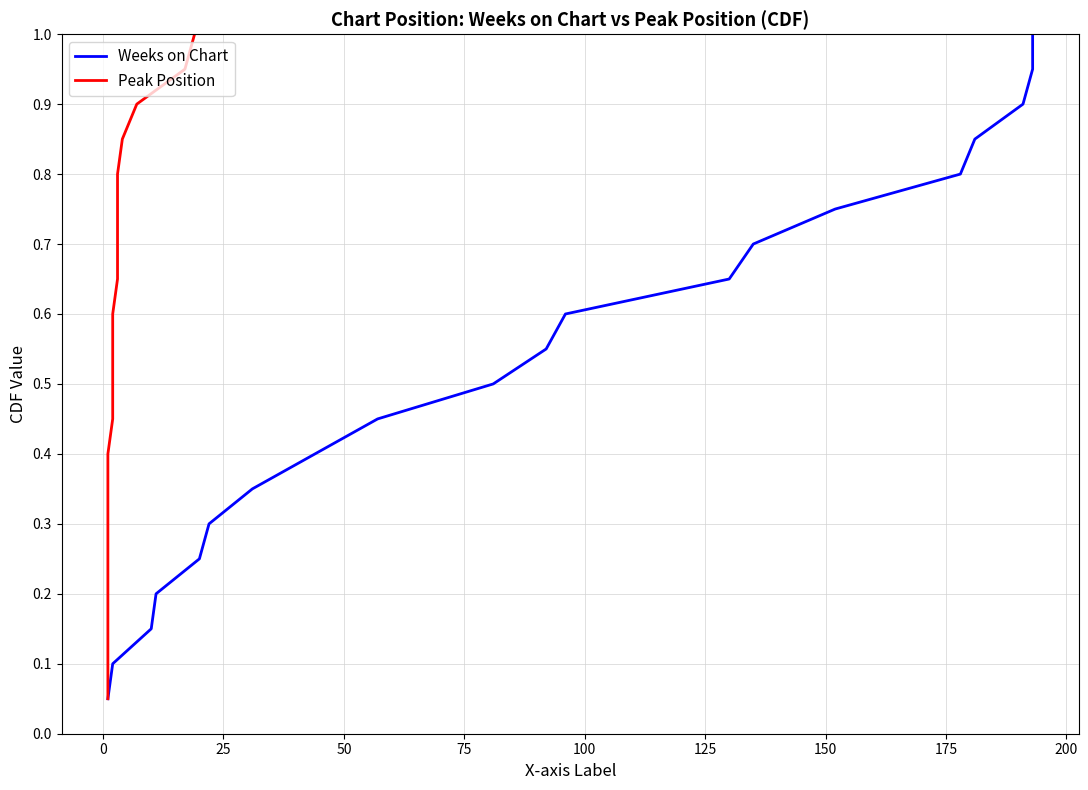

Reading right to left, what are all the values shown in this chart?

Weeks on Chart: 1.0	0.9	0.9	0.8	0.8	0.8	0.7	0.7	0.6	0.6	0.5	0.5	0.4	0.3	0.3	0.2	0.2	0.1	0.1	0.1
Peak Position: 1.0	0.9	0.9	0.8	0.8	0.8	0.7	0.7	0.6	0.6	0.5	0.5	0.4	0.3	0.3	0.2	0.2	0.1	0.1	0.1